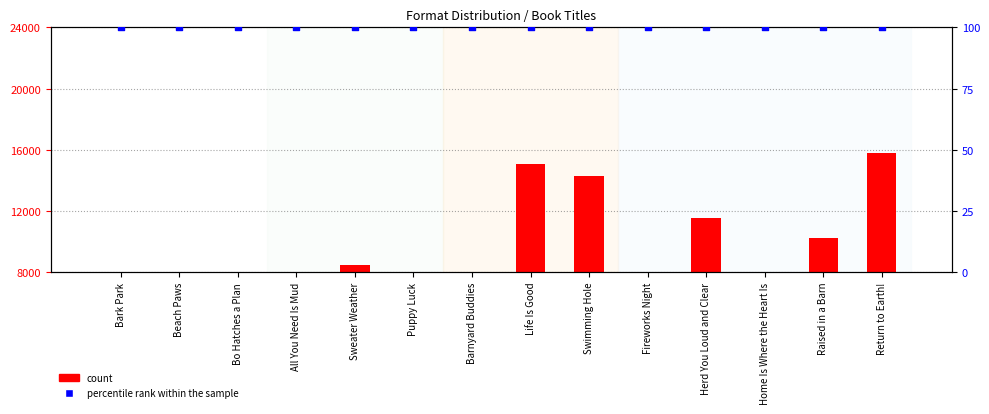

Which series has the largest Y range (max minus min)?

count